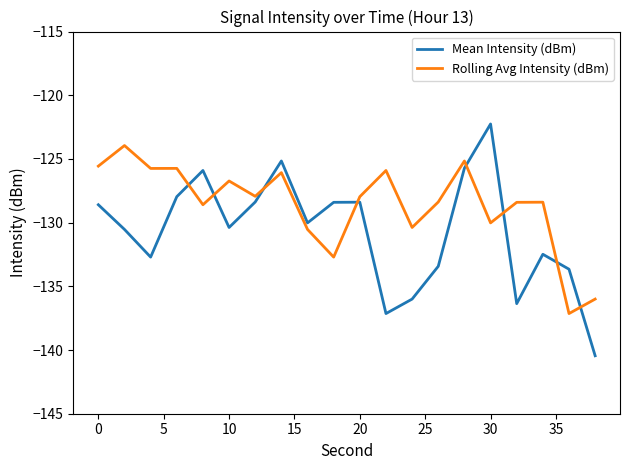

What is the smallest value displayed?

-140.5